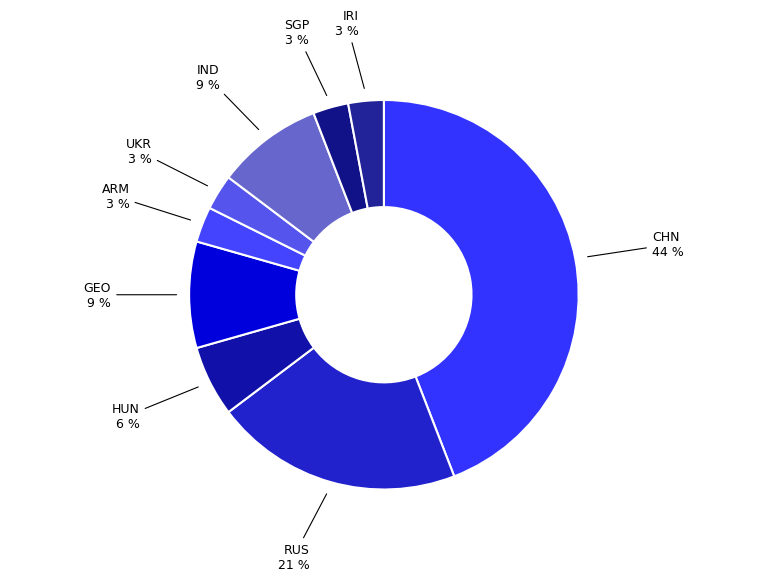

Between RUS and ARM, which is larger?

RUS